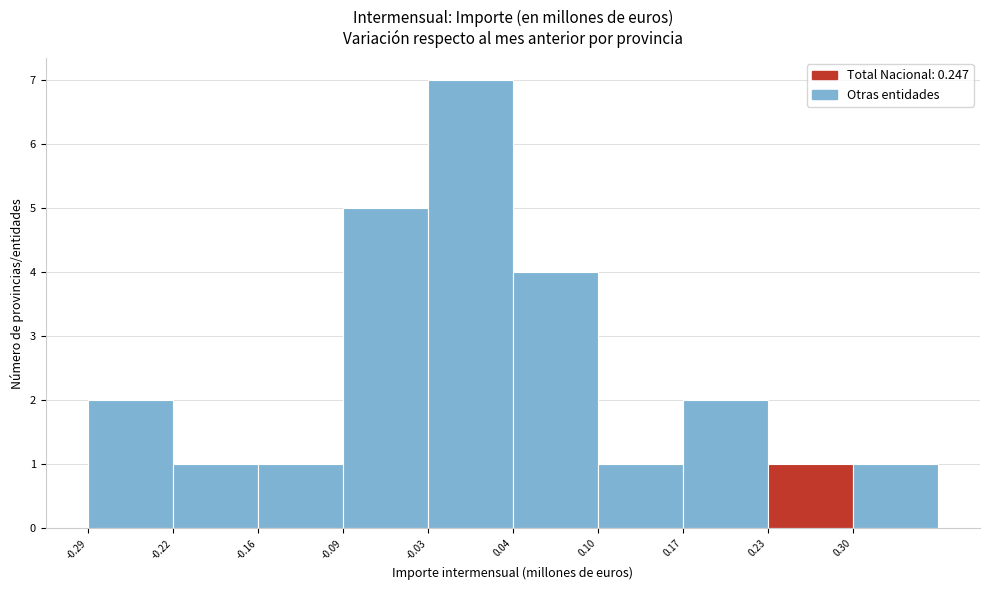

Reading left to right, transcribe this chart: for each bar, give the range it covers on the x-axis and its height. Neither the bar edges nor the heights are printed on the chart, so give them approximately, as read against the axes.

-0.29 to -0.22: 2
-0.22 to -0.16: 1
-0.16 to -0.09: 1
-0.09 to -0.03: 5
-0.03 to 0.04: 7
0.04 to 0.10: 4
0.10 to 0.17: 1
0.17 to 0.23: 2
0.23 to 0.30: 1
0.30 to 0.36: 1